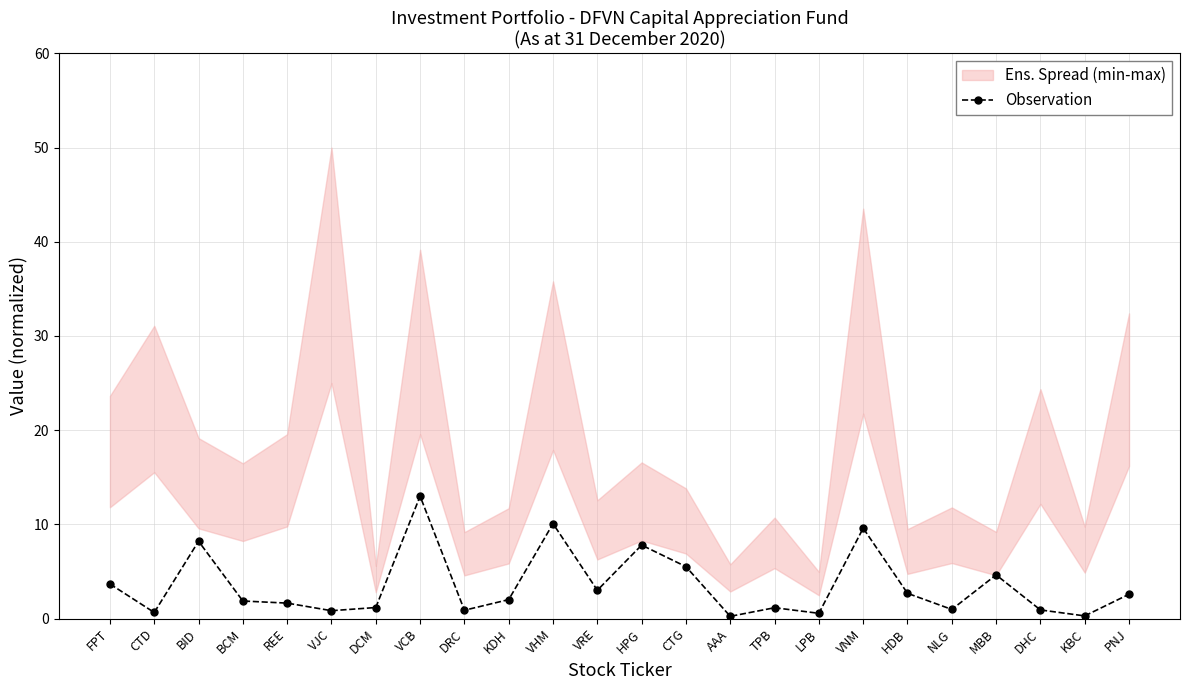

Which label corresponds to the smallest value in the chart?

AAA